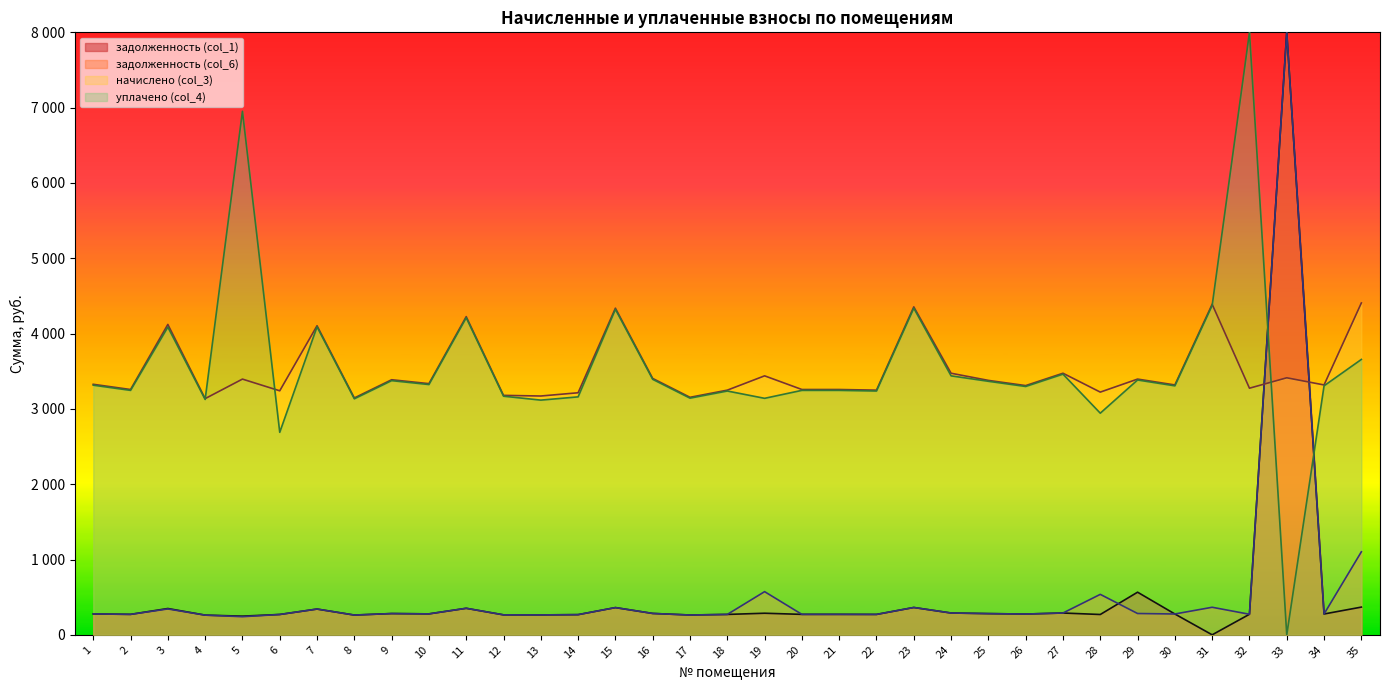

What is the average value of the задолженность (col_1) series?

508.5